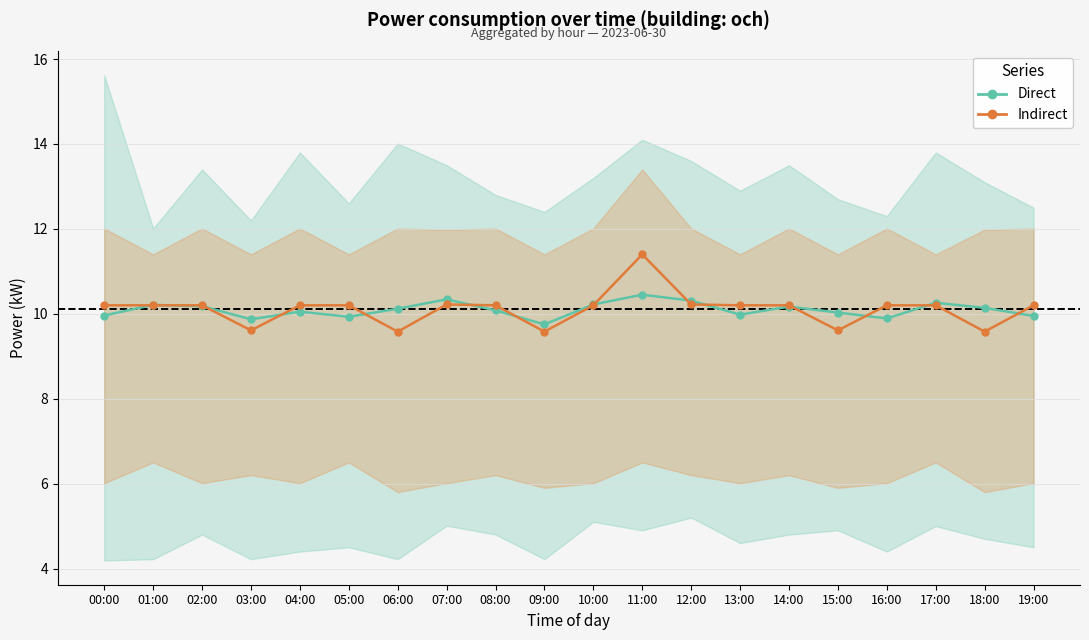

How many lines are shown in the chart?

2